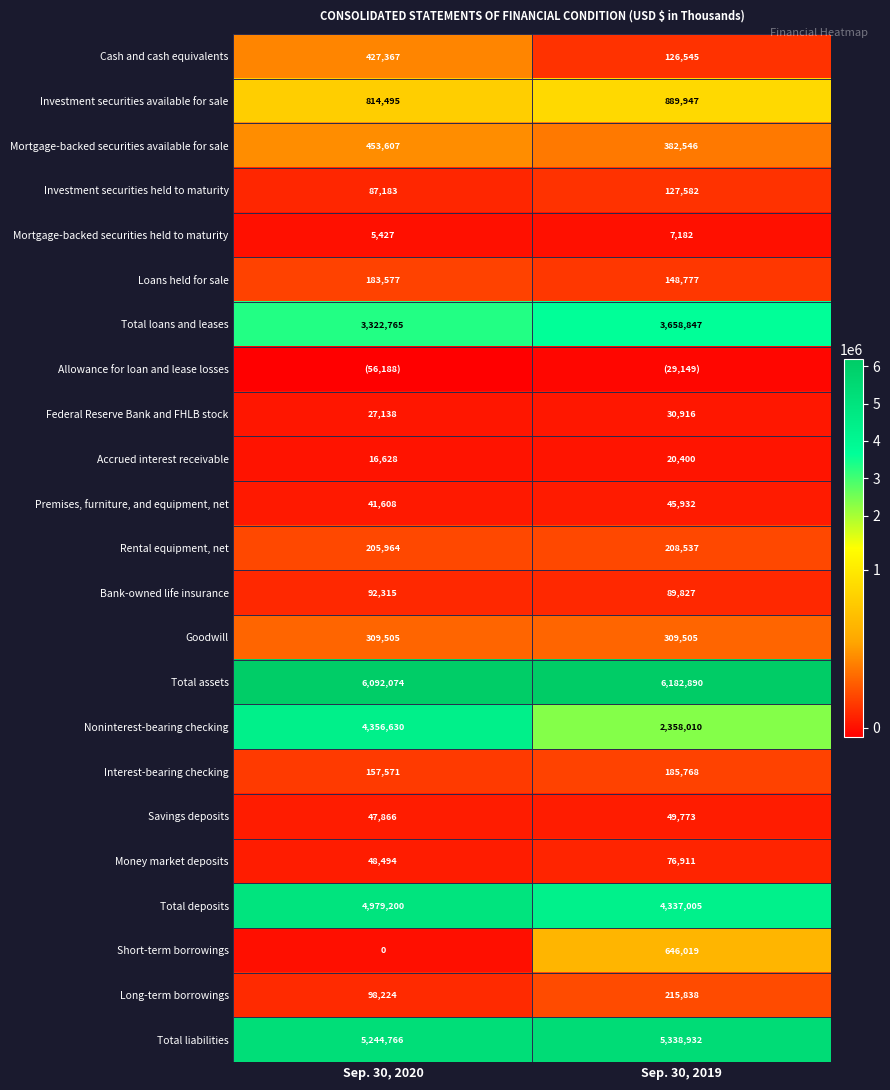

What is the difference between the highest and lowest values at Sep. 30, 2020?

6148262